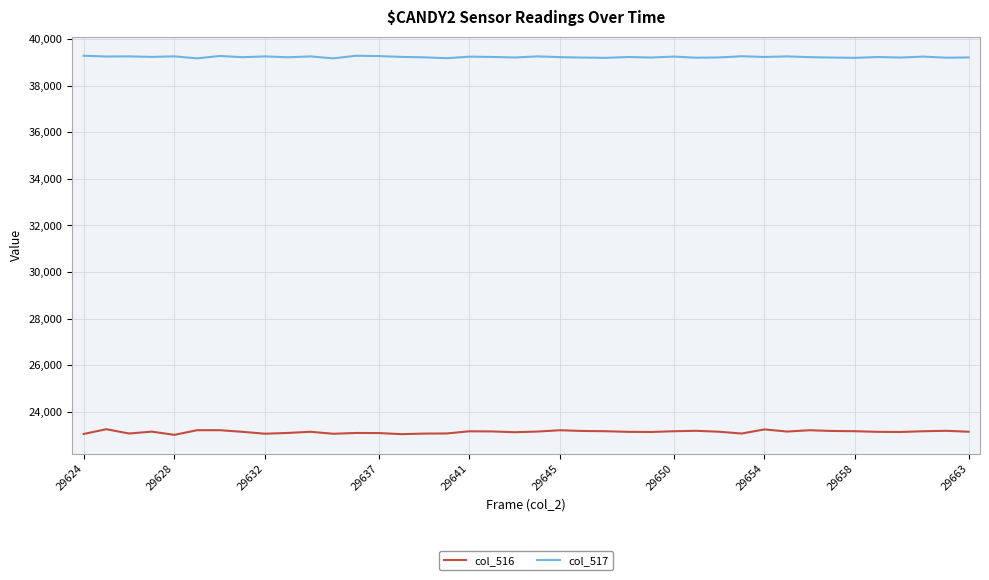

Which series has the largest total across all categories?

col_517